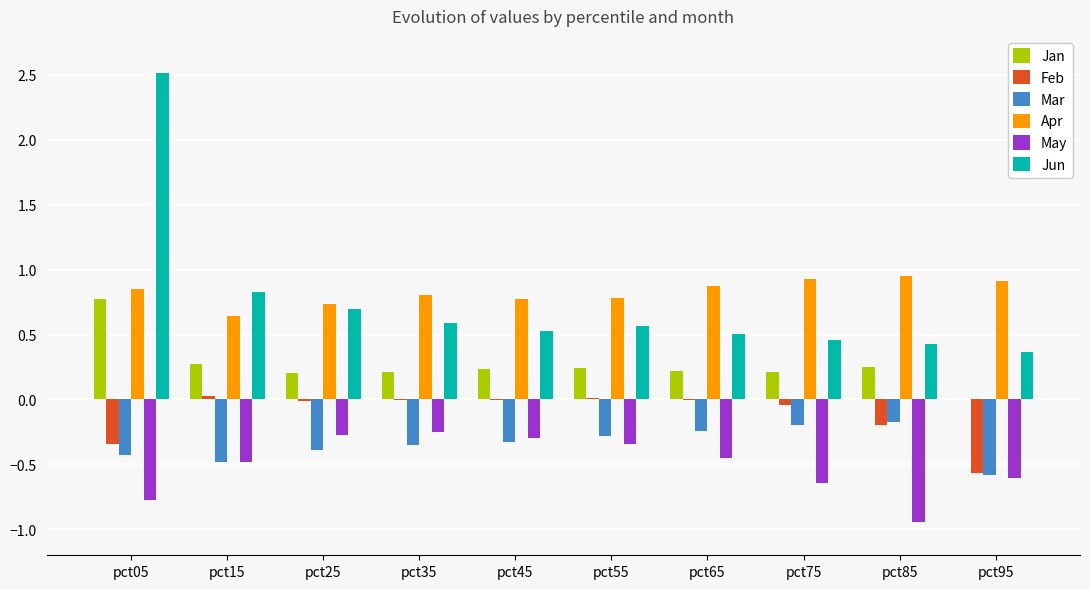

The Feb series shows -0.0 at pct75. True or false?

True